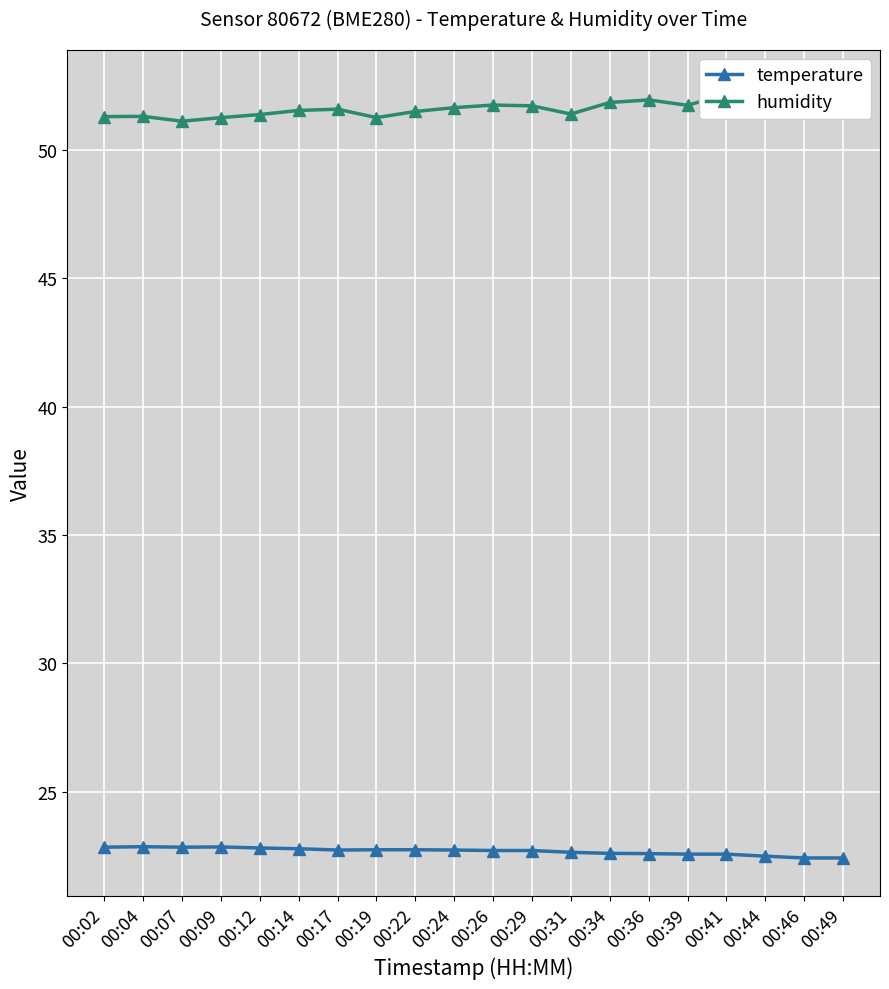

At which category does the chart reach its peak across all series?

00:46